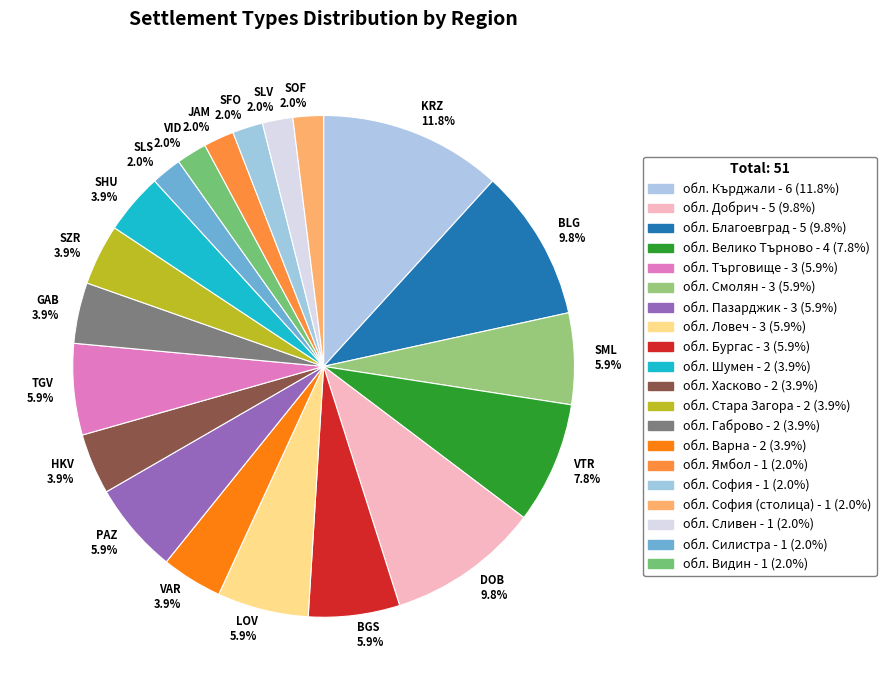

Is there a majority slice in this chart?

No